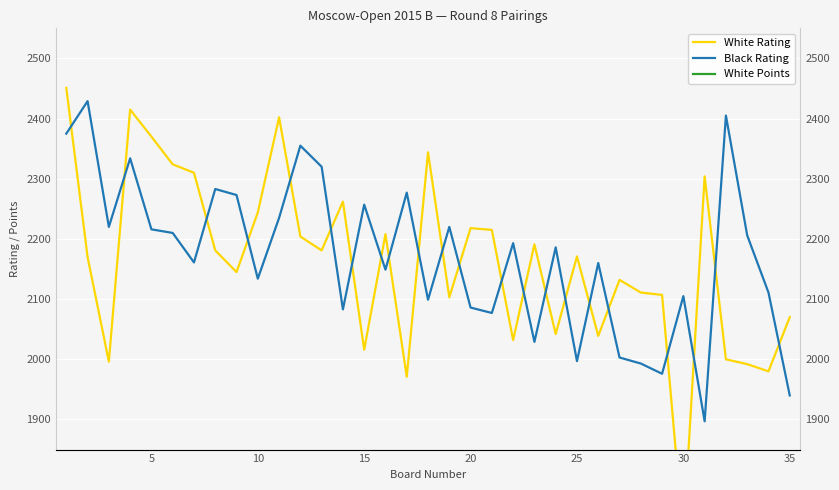

What are all the series names shown in the legend?

White Rating, Black Rating, White Points